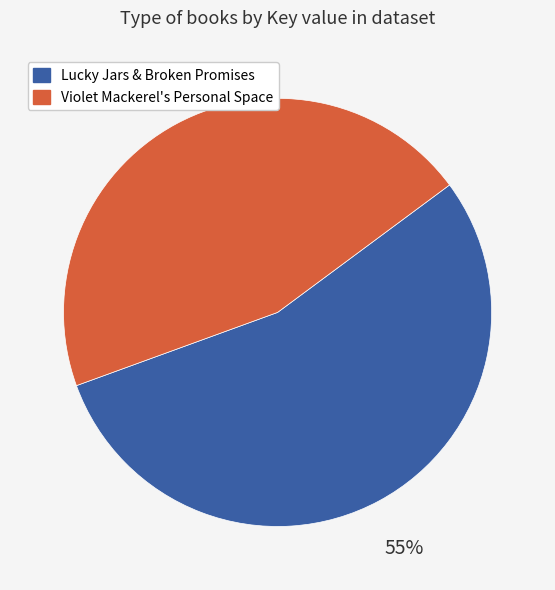

How many segments does this pie chart have?

2